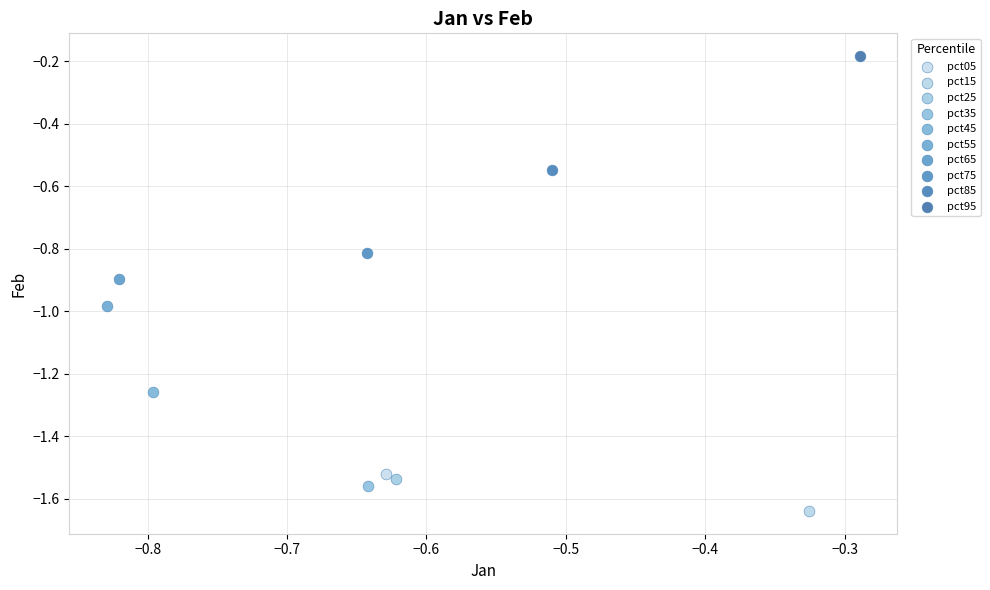

What are all the series names shown in the legend?

pct05, pct15, pct25, pct35, pct45, pct55, pct65, pct75, pct85, pct95